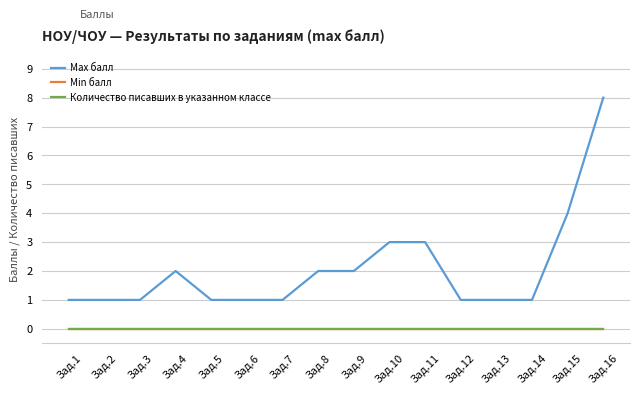

Which category has the lowest value in the Min балл series?

Зад.1